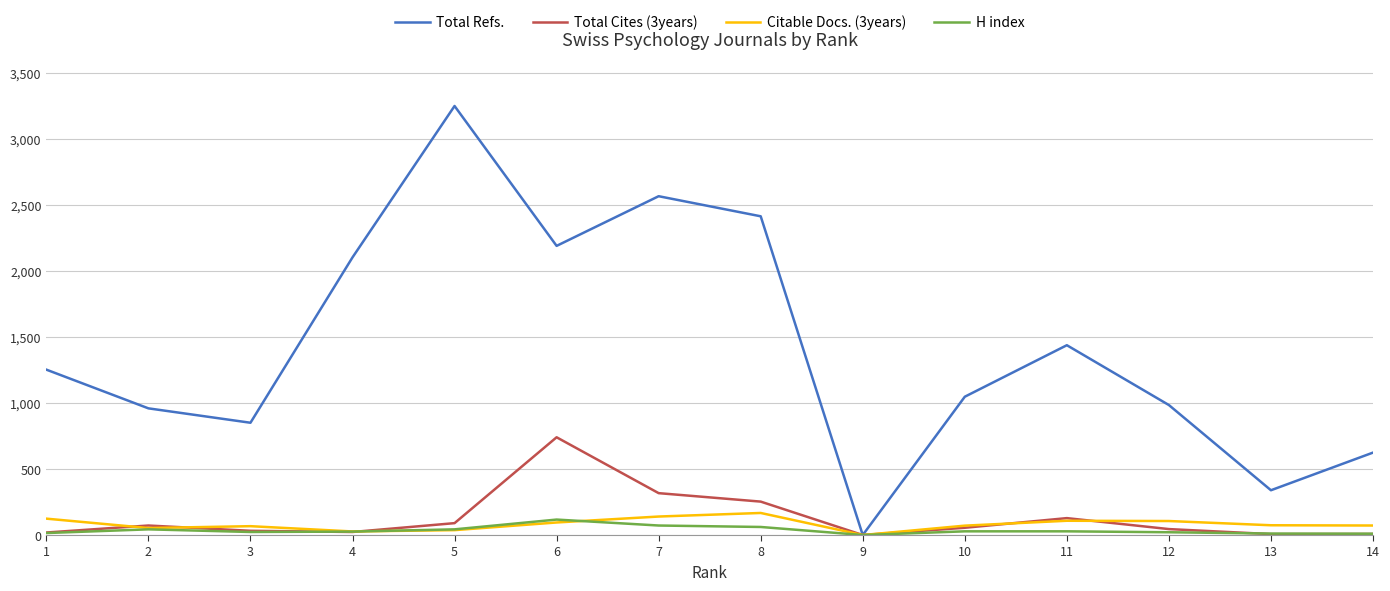

Which series has the widest spread of values?

Total Refs.